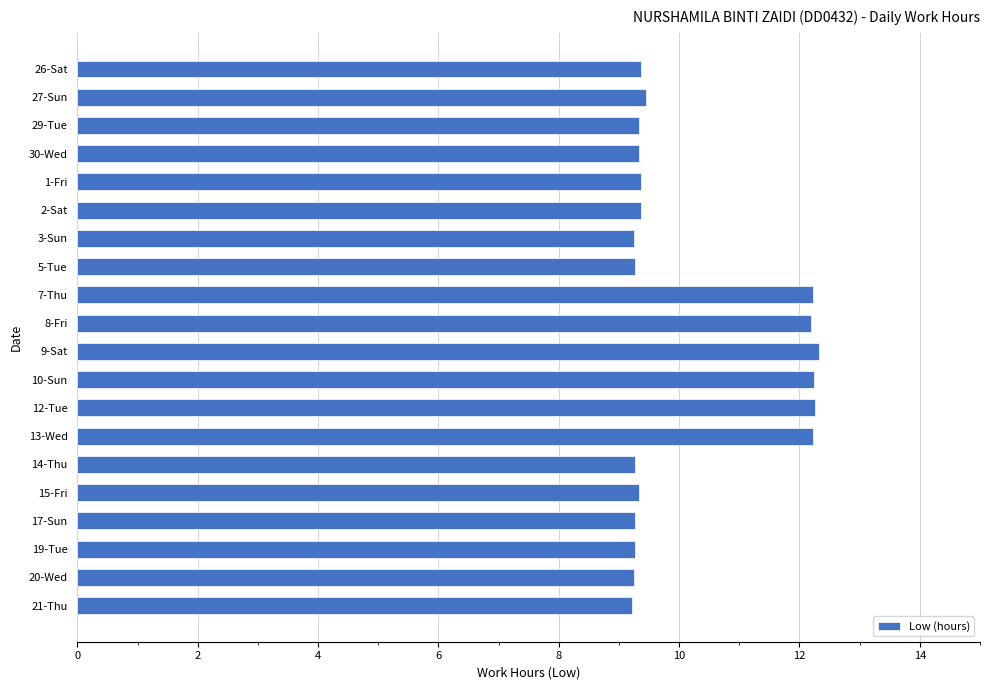

What is the change in value from 12-Tue to 15-Fri?

-2.9